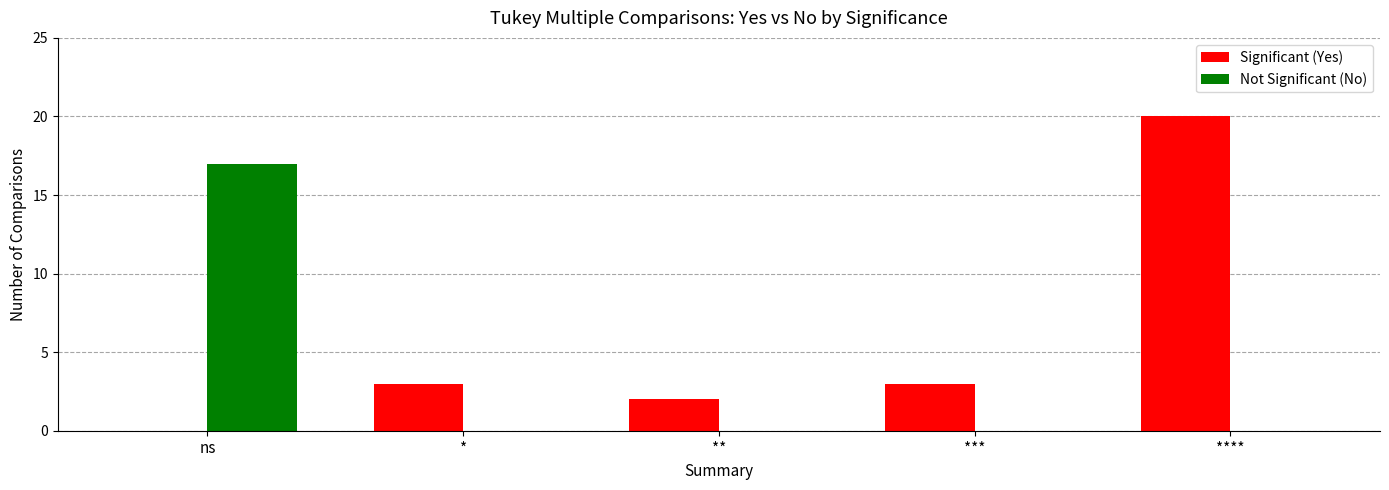

Count the number of data series in this chart.

2